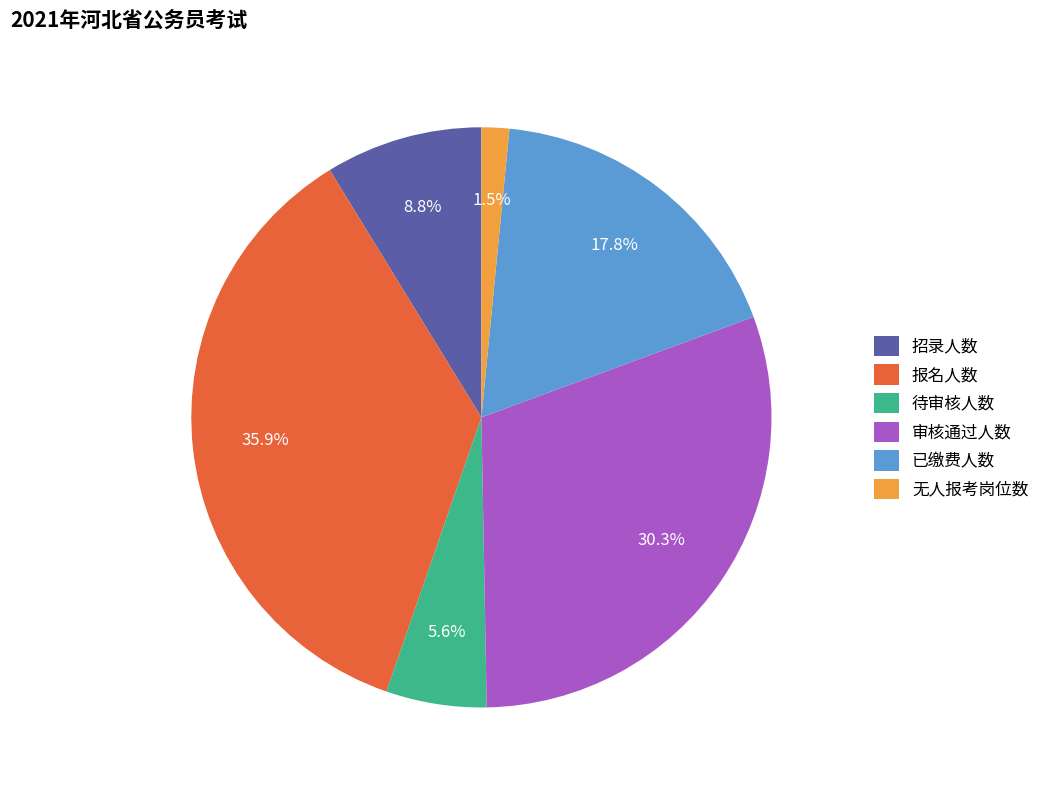

The 待审核人数 slice represents 1% of the pie. True or false?

False